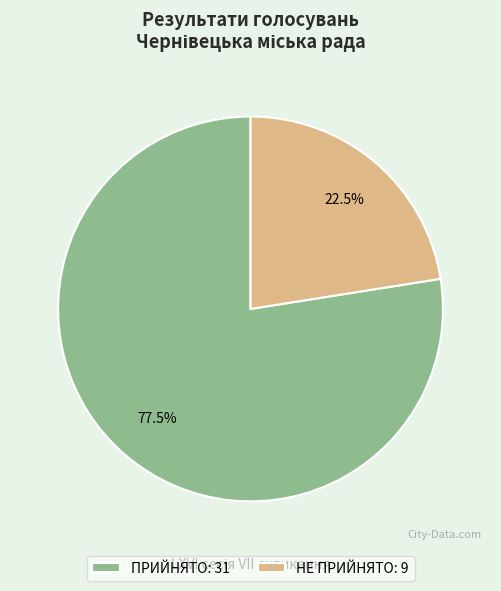

What is the smallest slice in the pie chart?

НЕ ПРИЙНЯТО